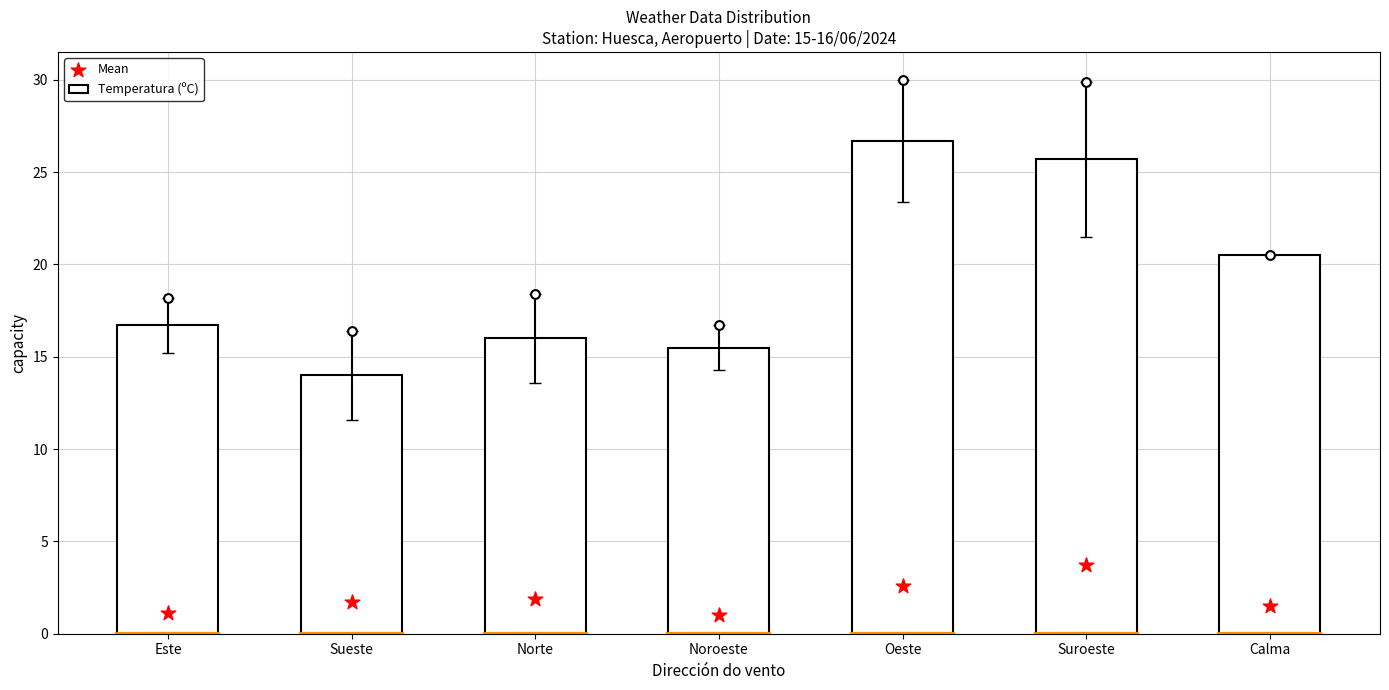

What is the total value across all series at Este?

17.8